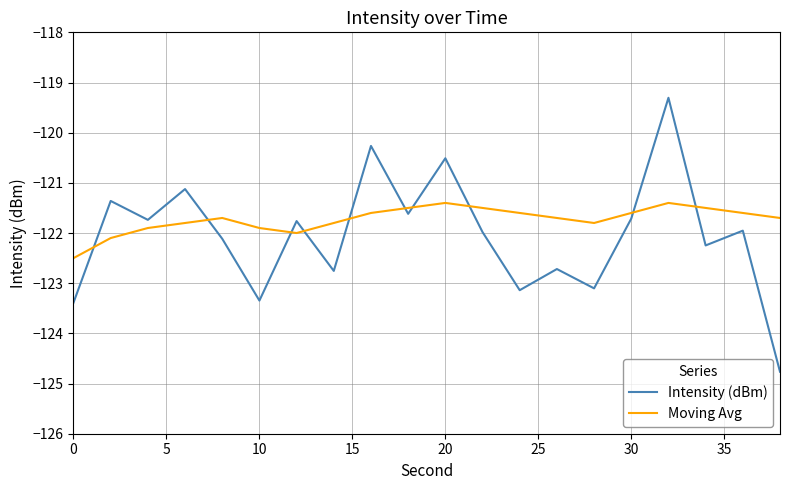

Which series has the largest range (max minus min)?

Intensity (dBm)